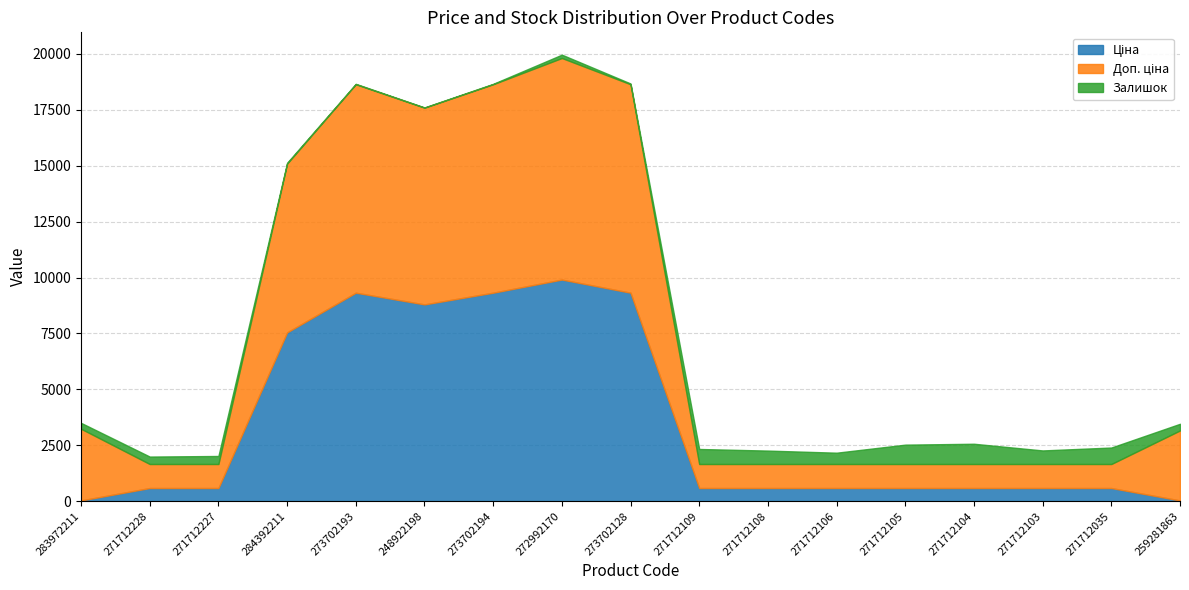

At 271712105, list the series in order from largest to smallest.

Доп. ціна, Залишок, Ціна